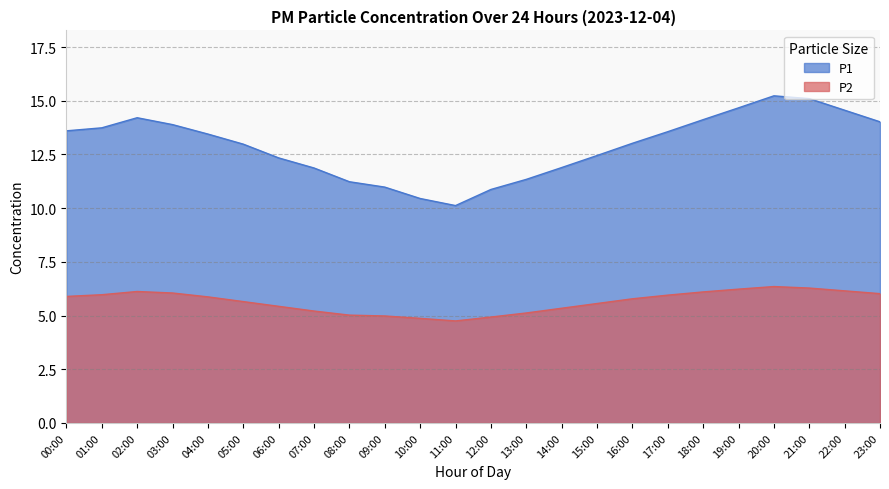

What is the total value across all series at 15:00?

18.0